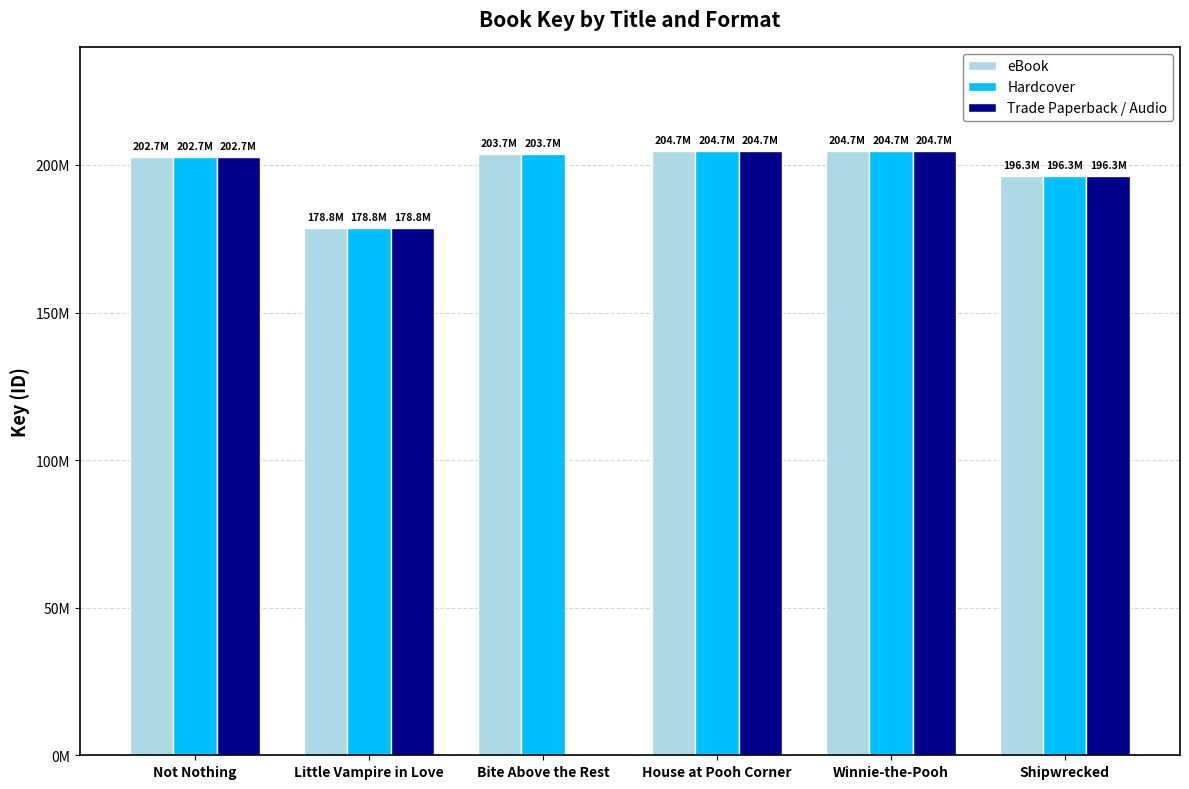

Where is Trade Paperback / Audio nearest to the value 102363530?

Little Vampire in Love